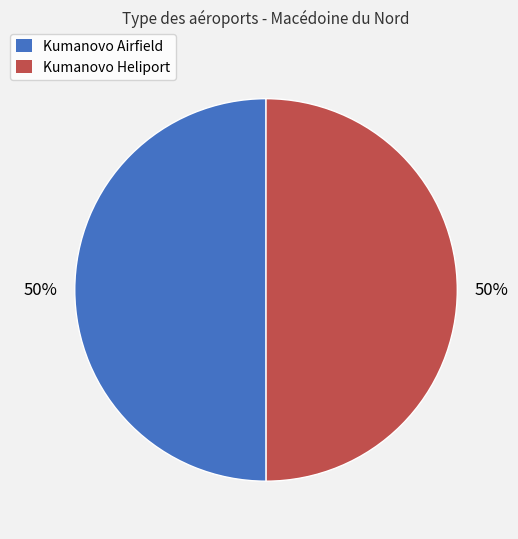

True or false: Kumanovo Heliport accounts for 64% of the total.

False